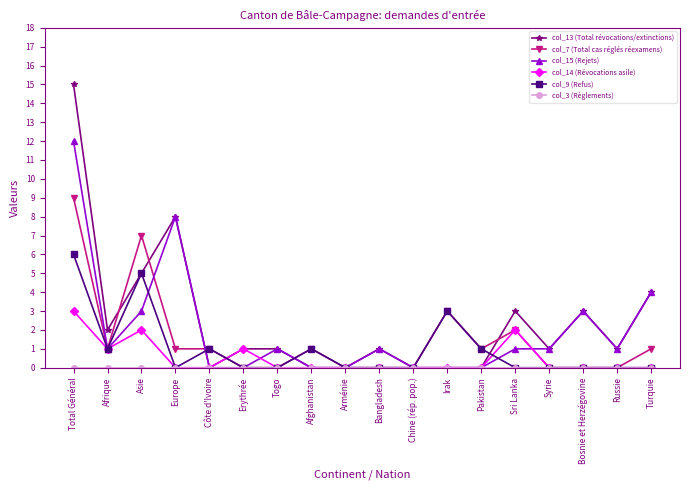

Is this an area chart (filled region under the line)?

No